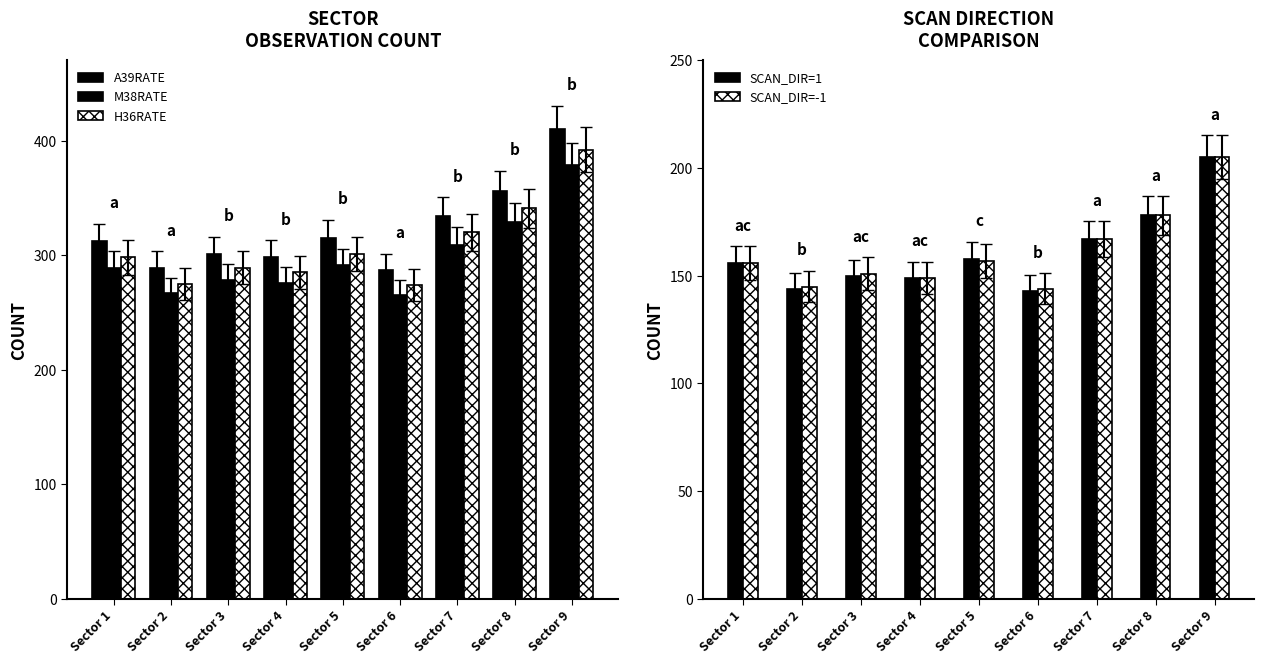

What are all the series names shown in the legend?

A39RATE, M38RATE, H36RATE, SCAN_DIR=1, SCAN_DIR=-1